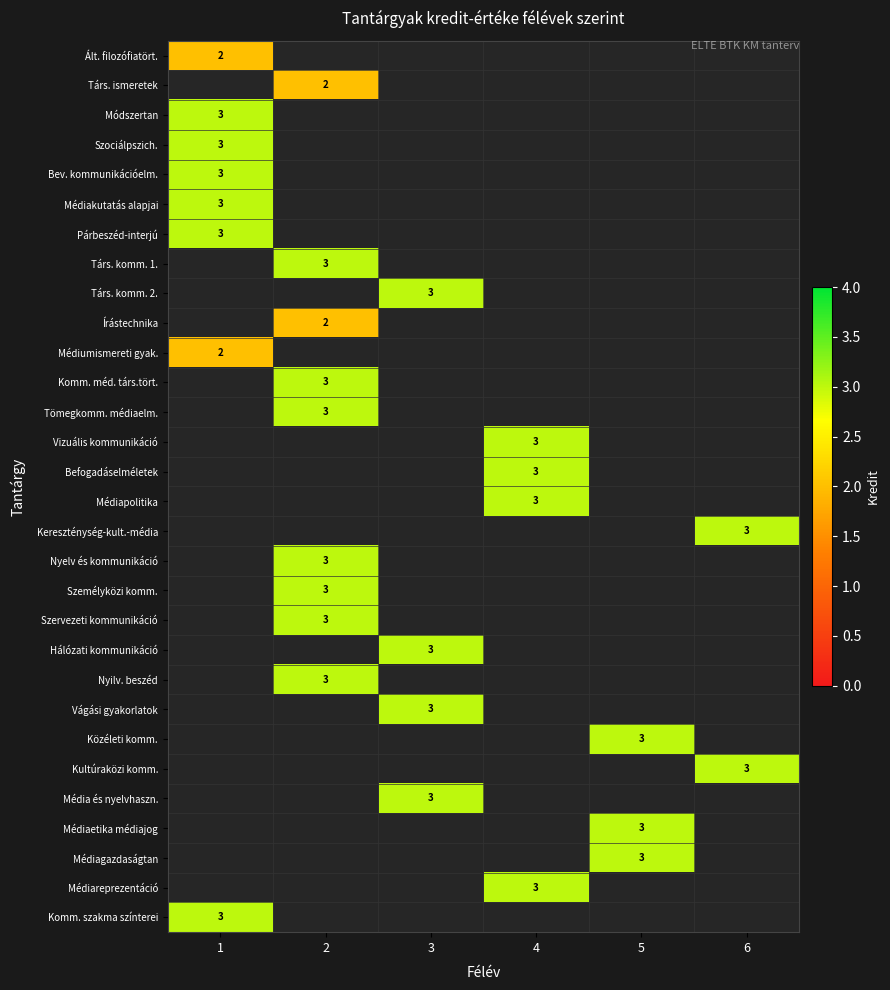

Is it true that Nyelv és kommunikáció equals 2 at 2?

False